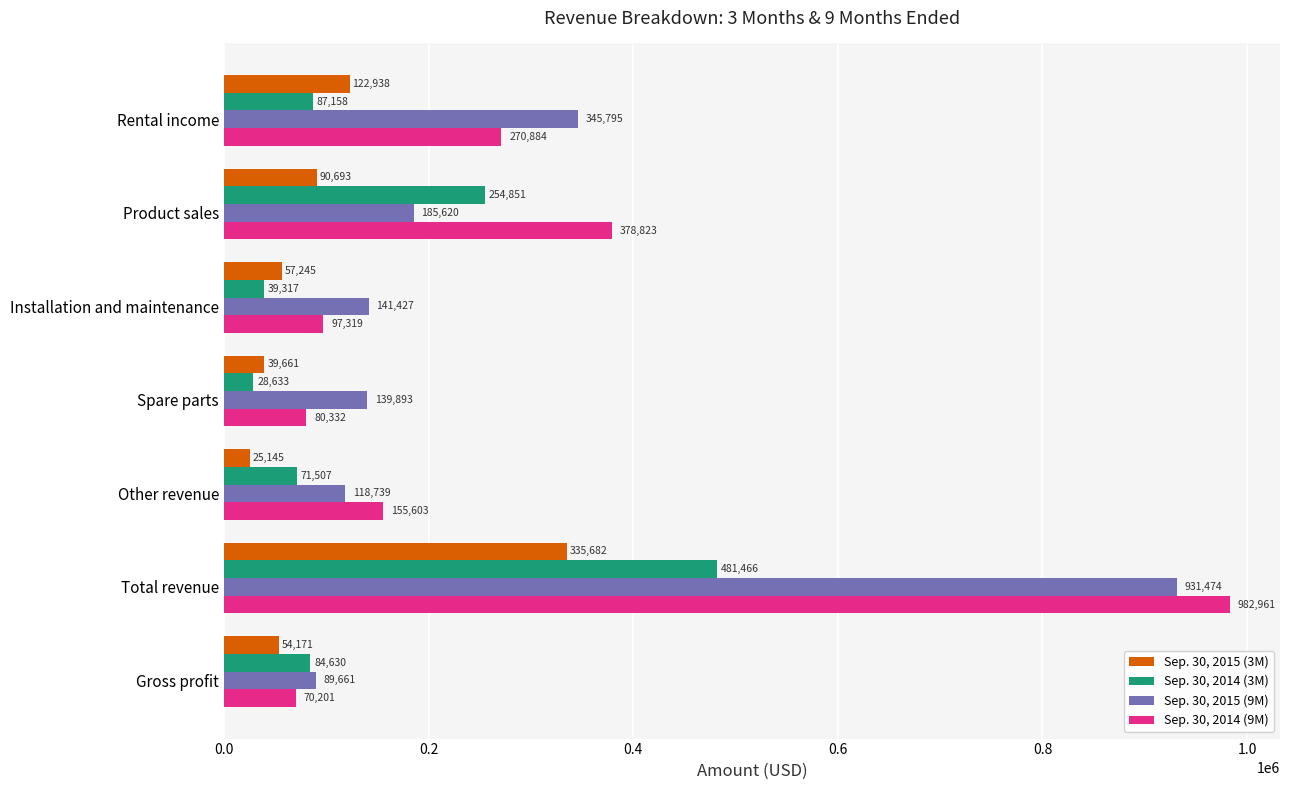

List the labels in order of Sep. 30, 2014 (3M) value, largest first.

Total revenue, Product sales, Rental income, Gross profit, Other revenue, Installation and maintenance, Spare parts